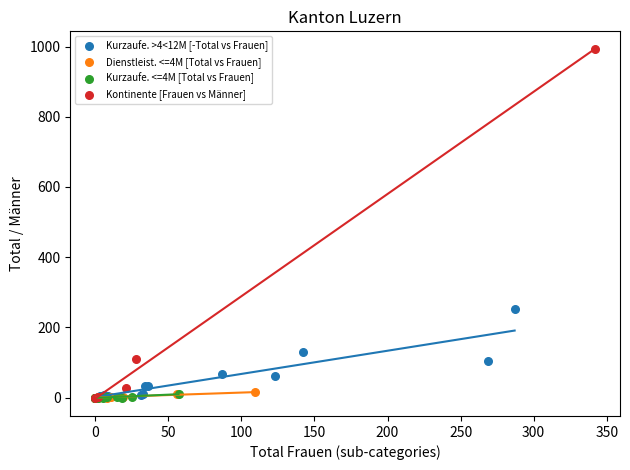

Which series reaches the maximum Y coordinate?

Kontinente [Frauen vs Männer]